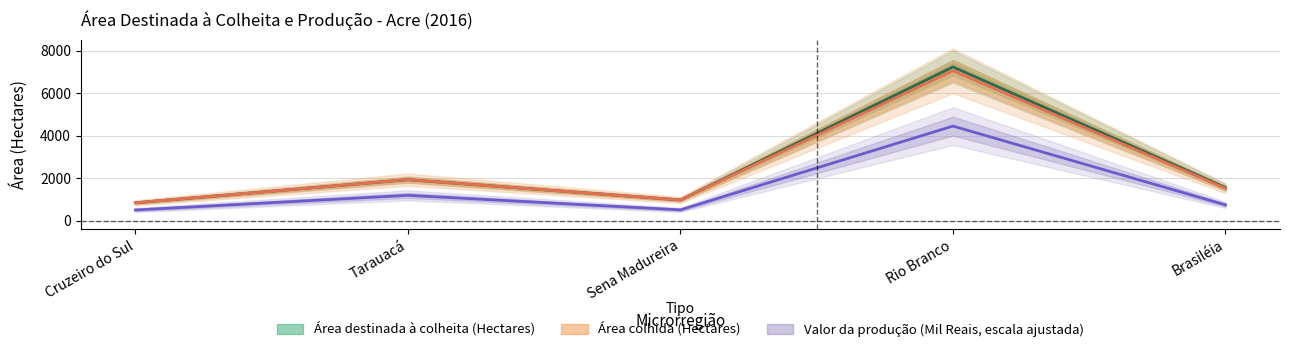

What value does the Valor da produção (Mil Reais) series have at Tarauacá?

1186.5